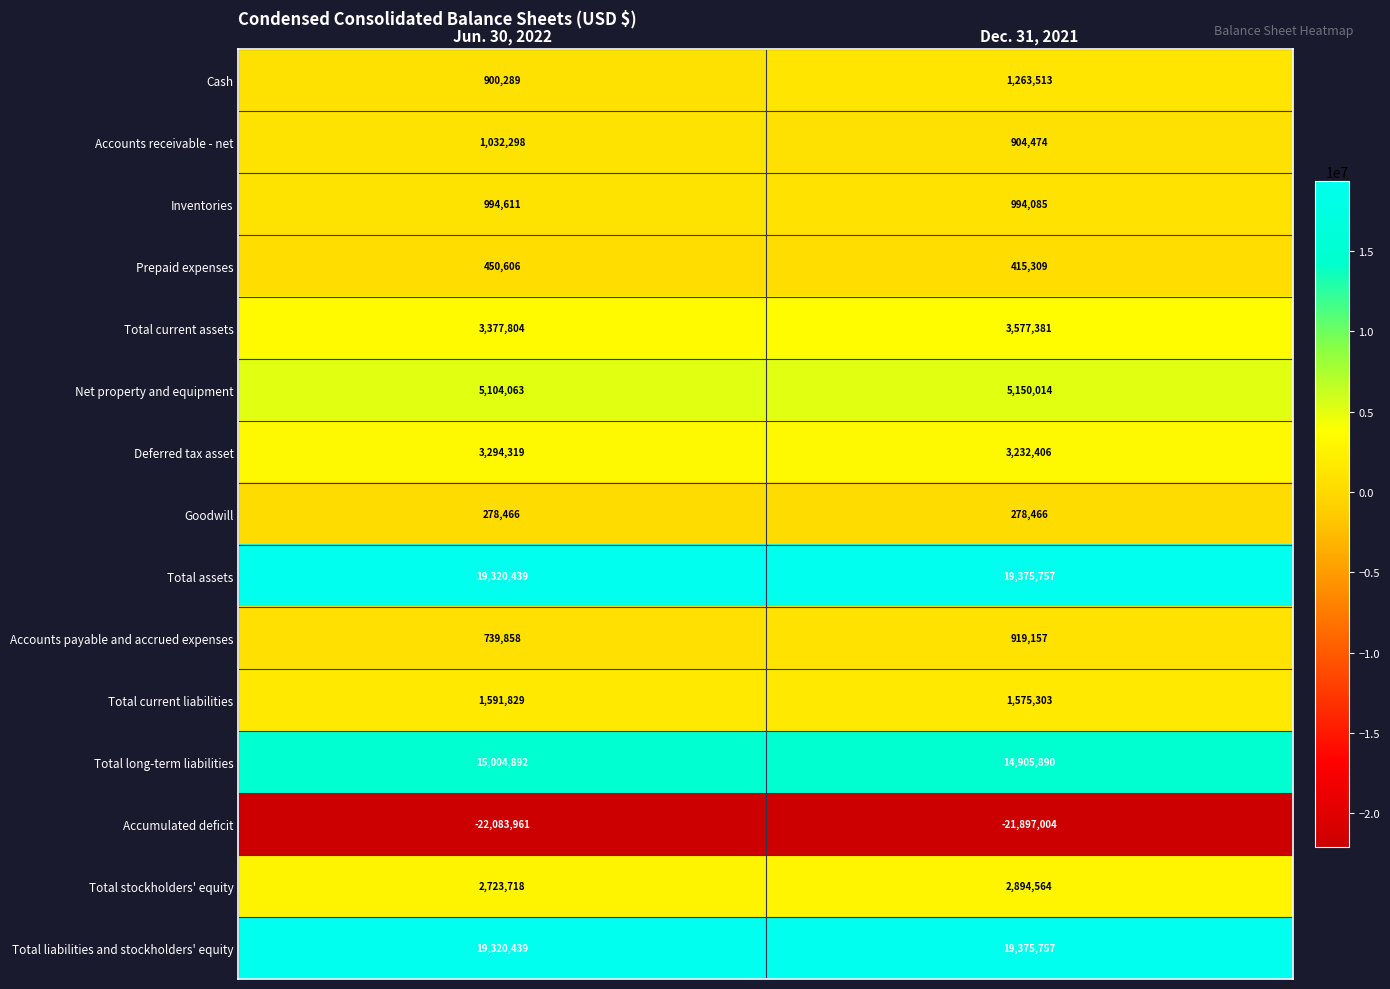

Read the Total current assets value at Jun. 30, 2022, to the nearest 10.

3377800